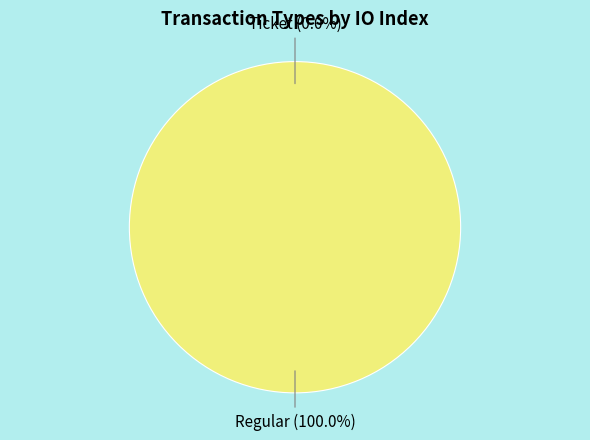

Is the sum of Ticket and Regular greater than half?

Yes